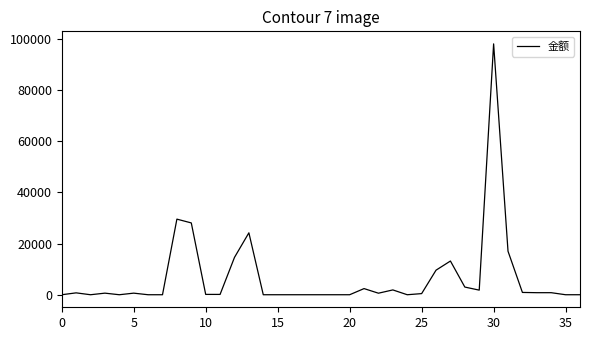

What is the sum of all values?

249083